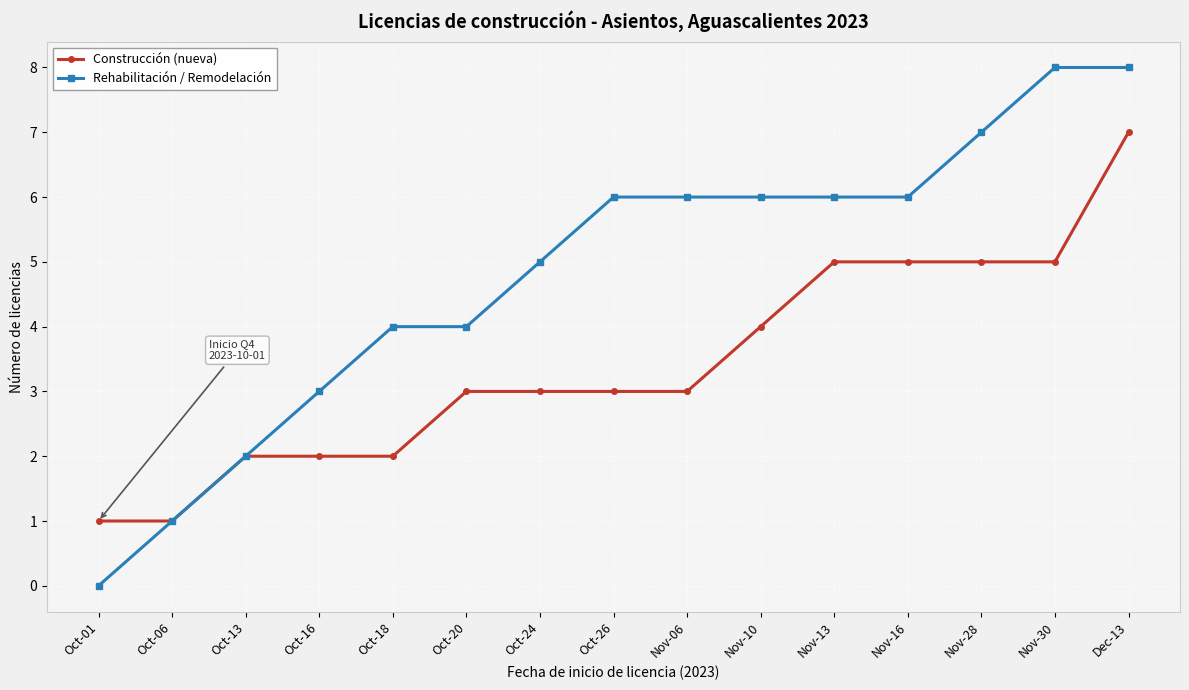

Which series has the widest spread of values?

Rehabilitación / Remodelación